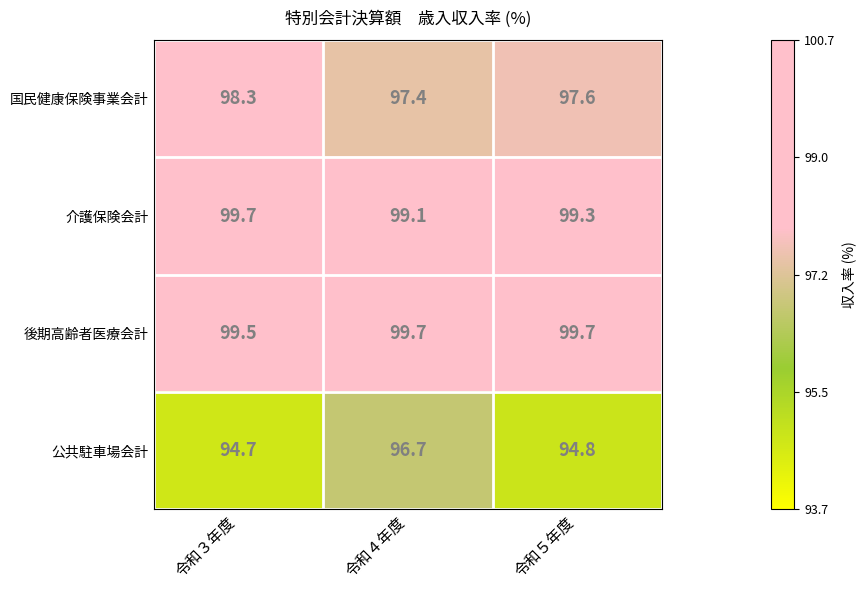

What is the sum of the 介護保険会計 values at 令和３年度 and 令和４年度?

198.8